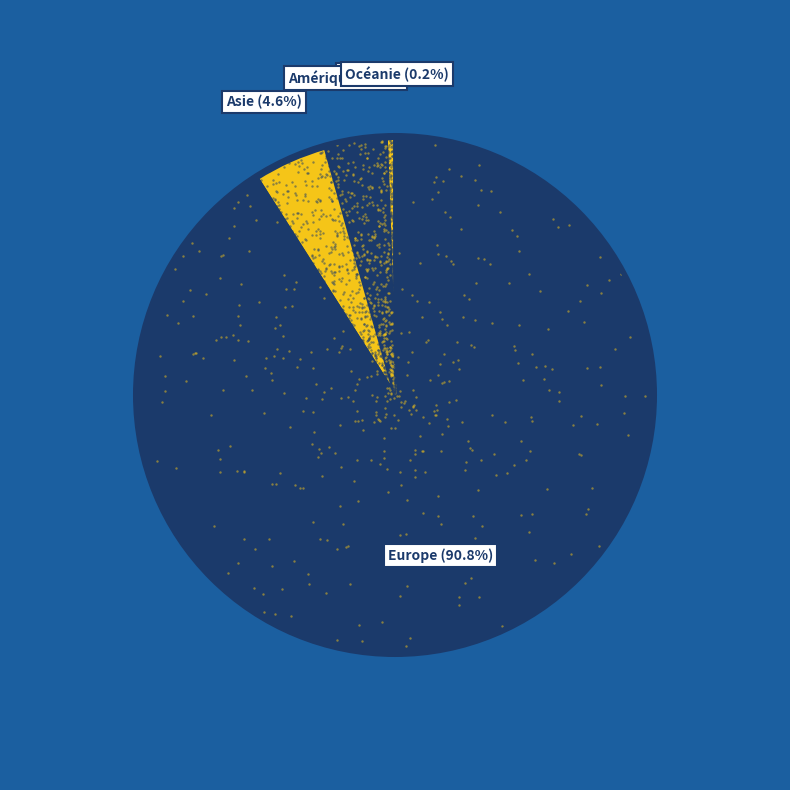

Which slice represents more than half of the pie?

Europe